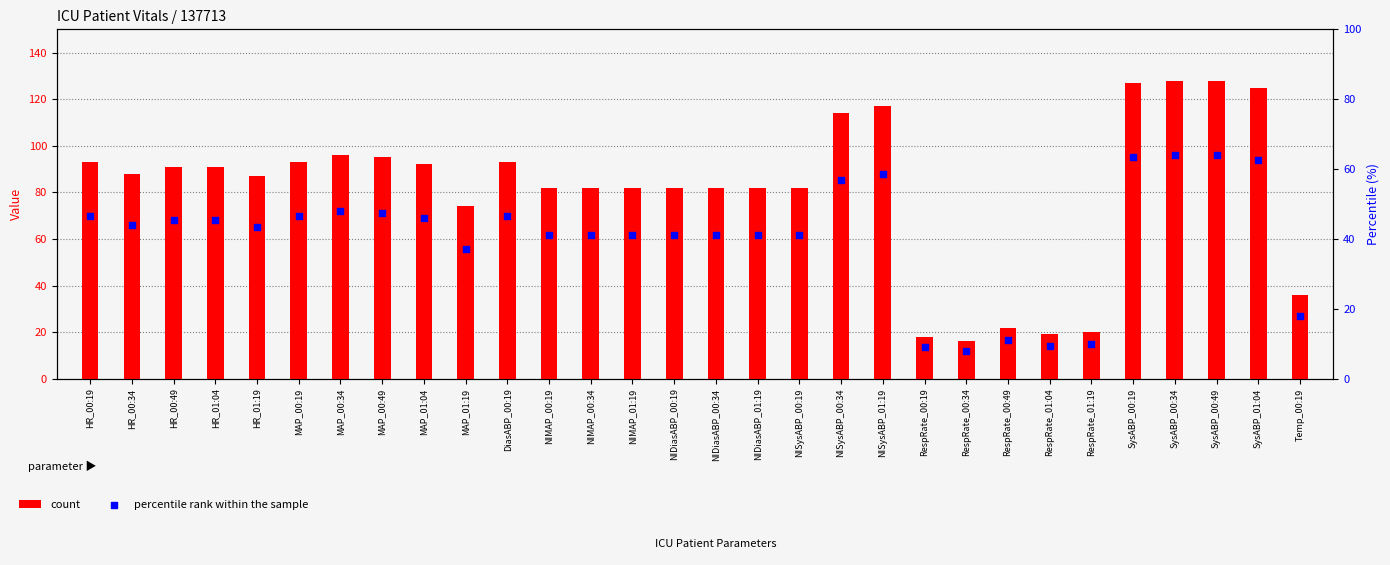

What are all the series names shown in the legend?

count, percentile rank within the sample